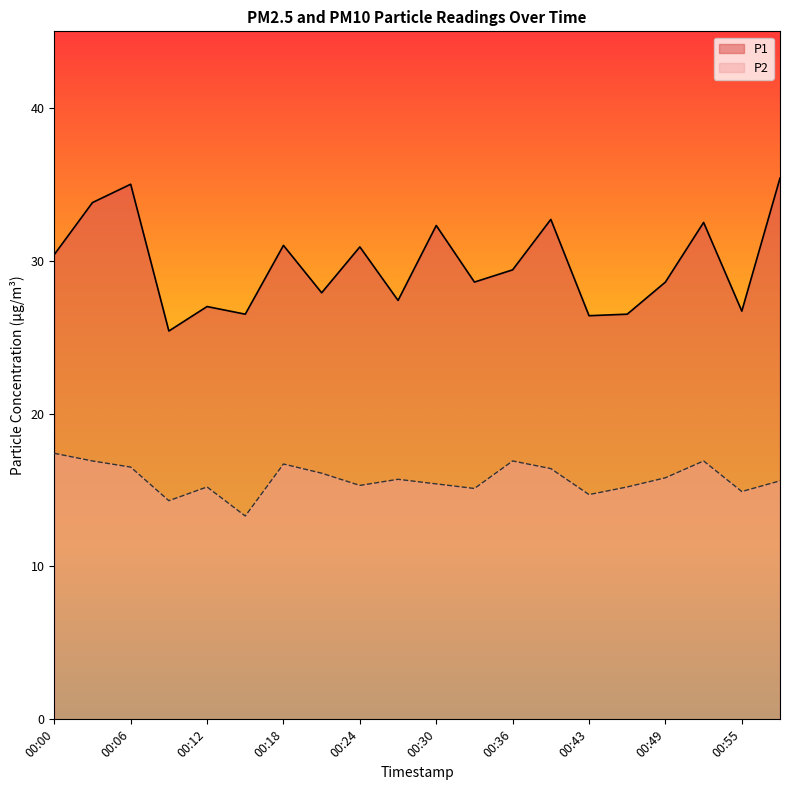

Rank the categories by P2 value from highest to lowest.

00:00, 00:03, 00:36, 00:52, 00:18, 00:06, 00:39, 00:21, 00:49, 00:27, 00:58, 00:30, 00:24, 00:12, 00:46, 00:33, 00:55, 00:43, 00:09, 00:15